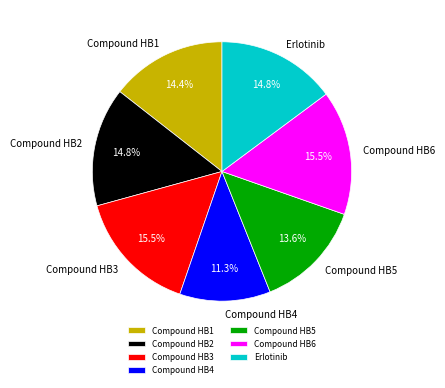

Count the number of slices in the pie.

7